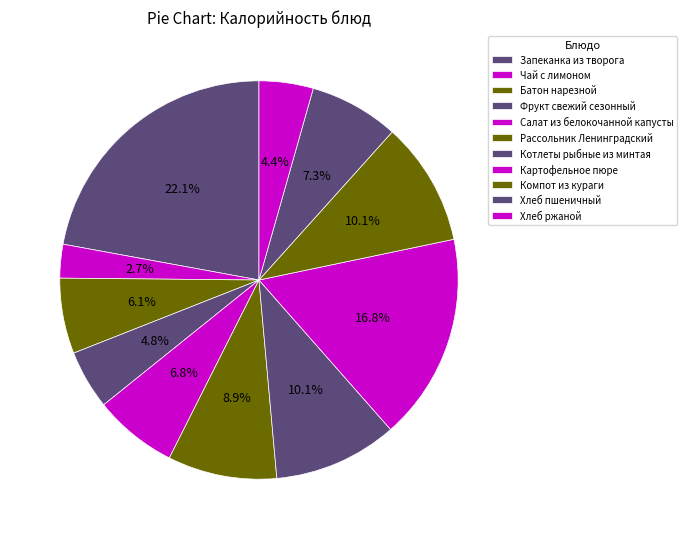

Count the number of slices in the pie.

11